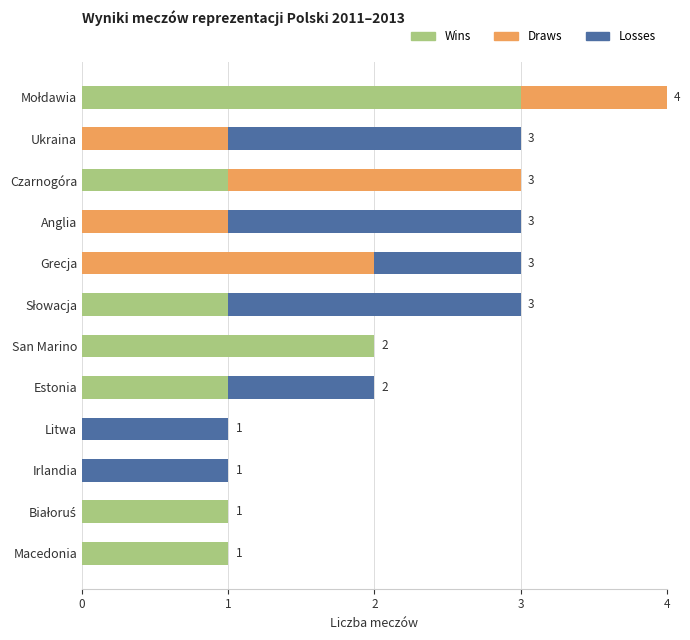

What is the total value across all series at Anglia?

3